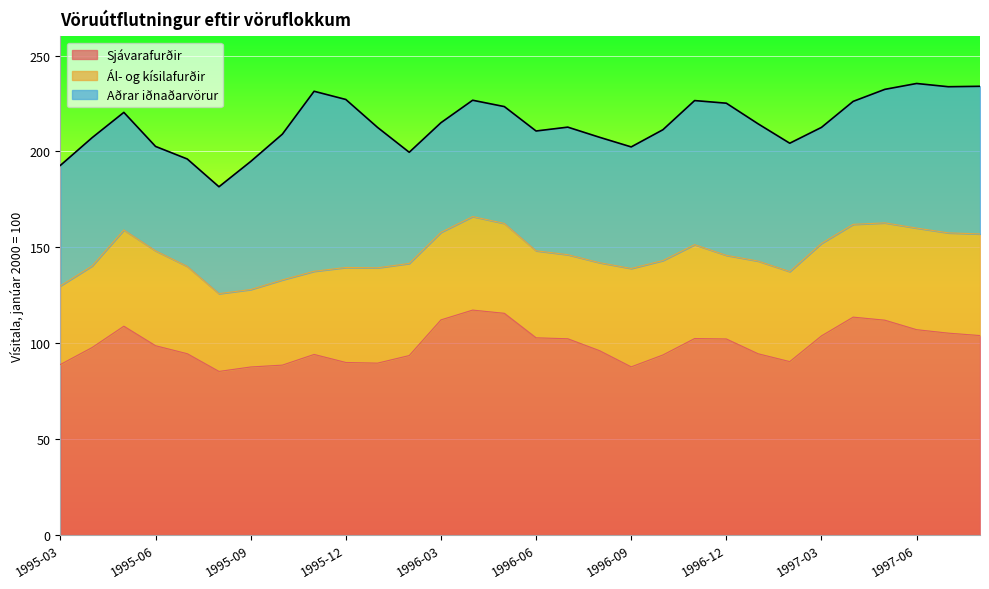

How many data points in Sjávarafurðir are less than 98?

15